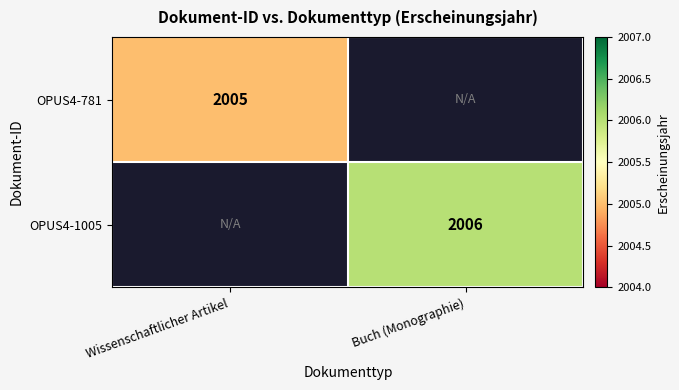

The OPUS4-781 series shows 3273 at Wissenschaftlicher Artikel. True or false?

False